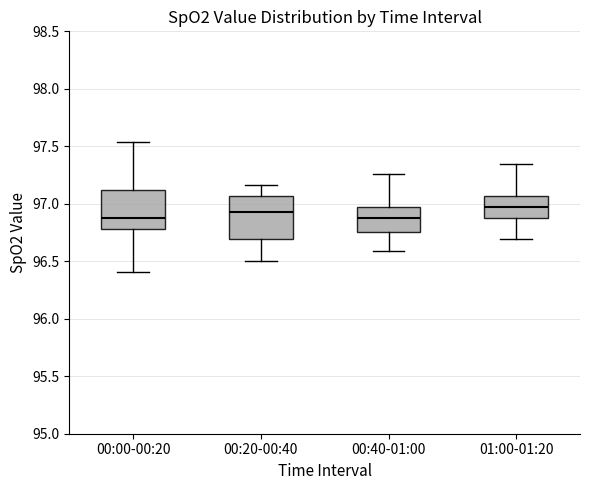

Reading left to right, read every box against the y-axis: the position of its median line, the range the box covers, and the ends of its whiskers. The values are not printed on the chart, so give them approximately, as read against the axis.

00:00-00:20: median 96.90, box 96.80 to 97.10, whiskers 96.40 to 97.55
00:20-00:40: median 96.95, box 96.70 to 97.05, whiskers 96.50 to 97.15
00:40-01:00: median 96.90, box 96.75 to 96.95, whiskers 96.60 to 97.25
01:00-01:20: median 96.95, box 96.90 to 97.05, whiskers 96.70 to 97.35